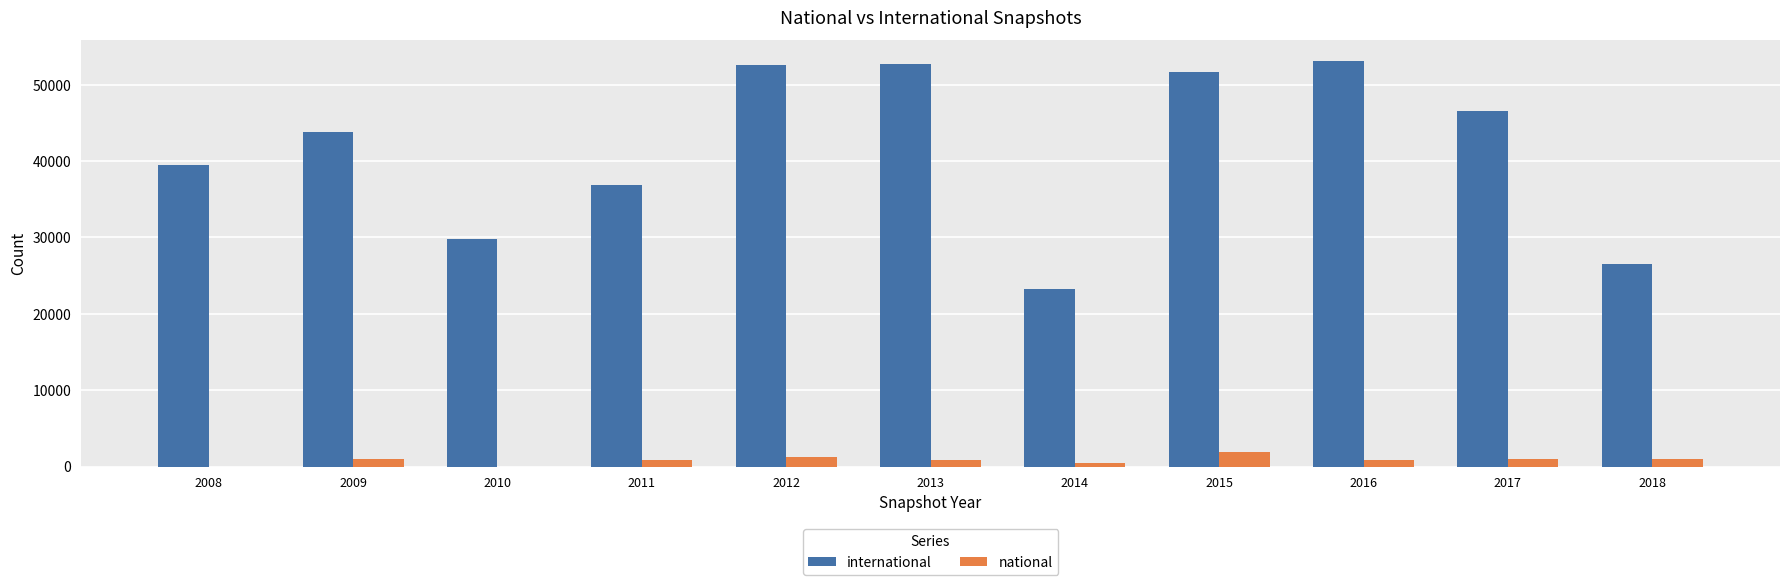

Is the value of international at 2018 greater than the value of national at 2011?

Yes